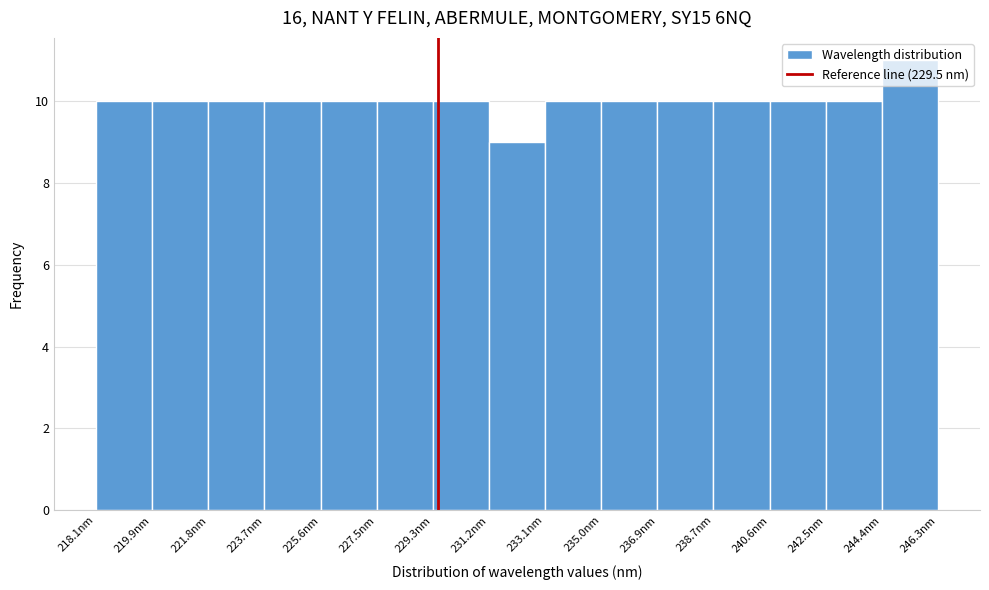

Which range on the x-axis has the tallest bar?

244.4 to 246.2